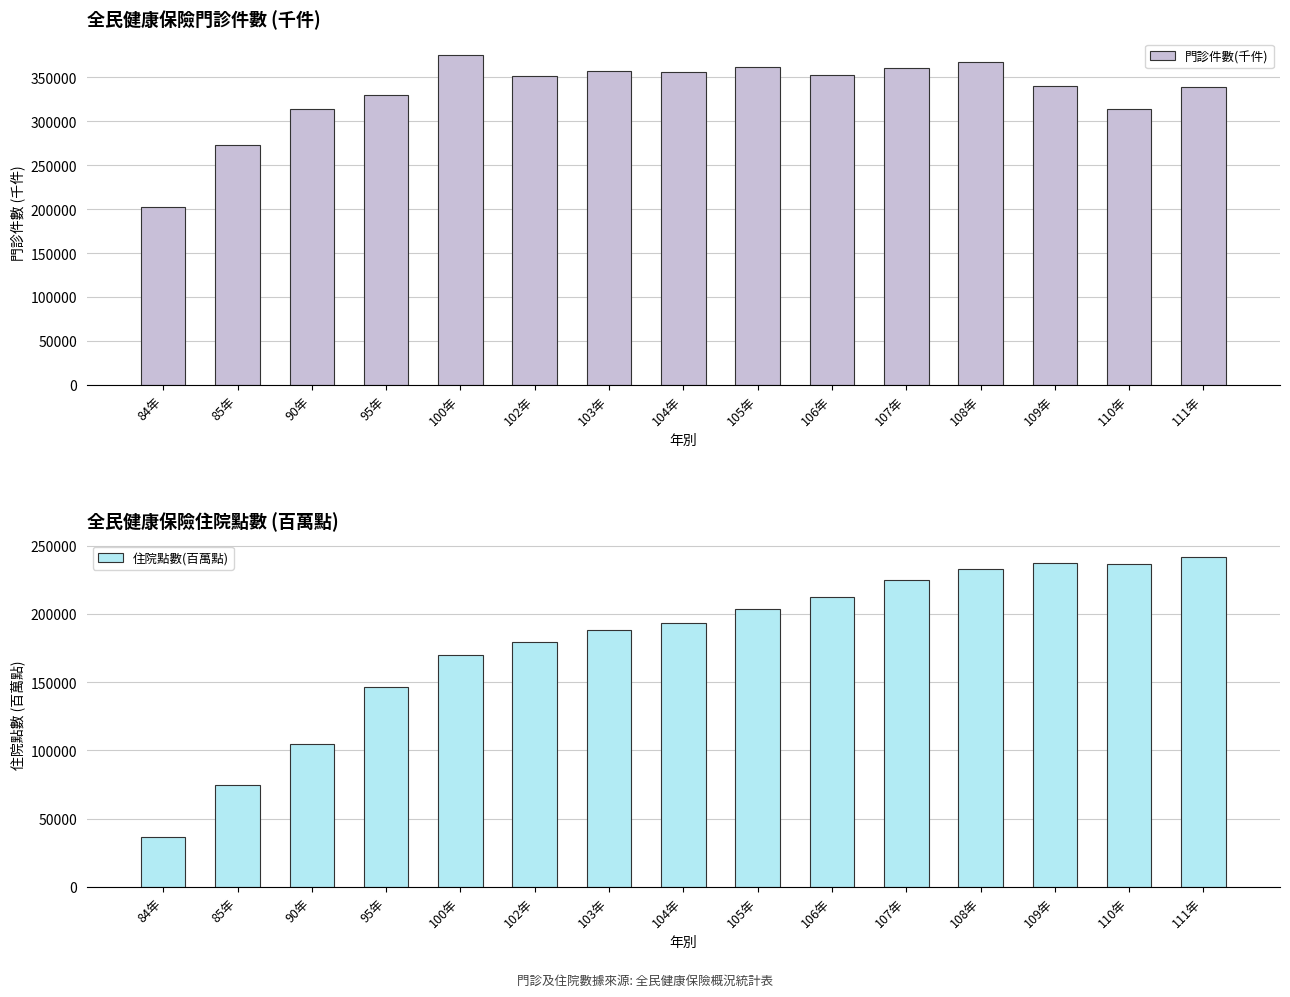

What is the sum of the 門診件數(千件) values at 110年 and 105年?

675073.7